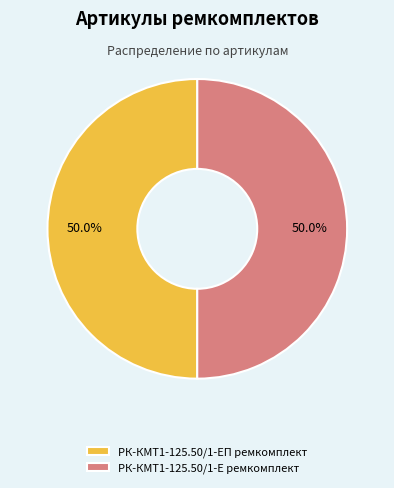

Combined, do РК-КМТ1-125.50/1-Е ремкомплект and РК-КМТ1-125.50/1-ЕП ремкомплект account for over 50%?

Yes